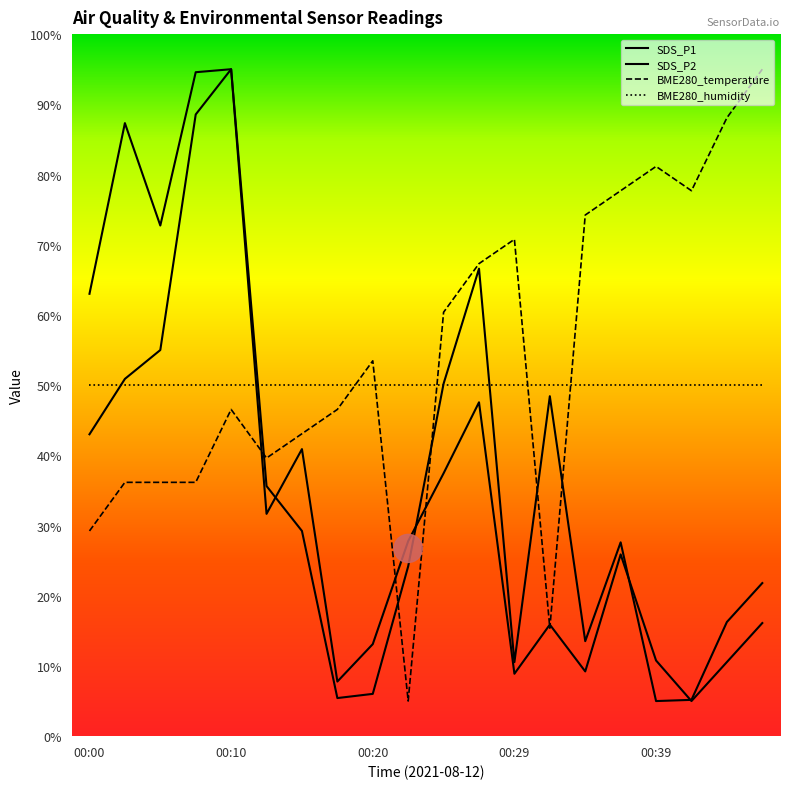

How many lines are shown in the chart?

4